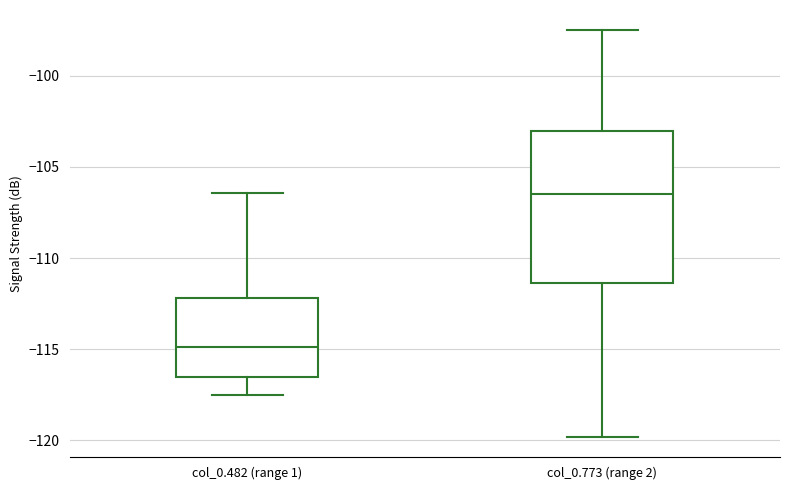

Comparing the boxes themselves (not the whiskers), which one is the tallest?

col_0.773 (range 2)